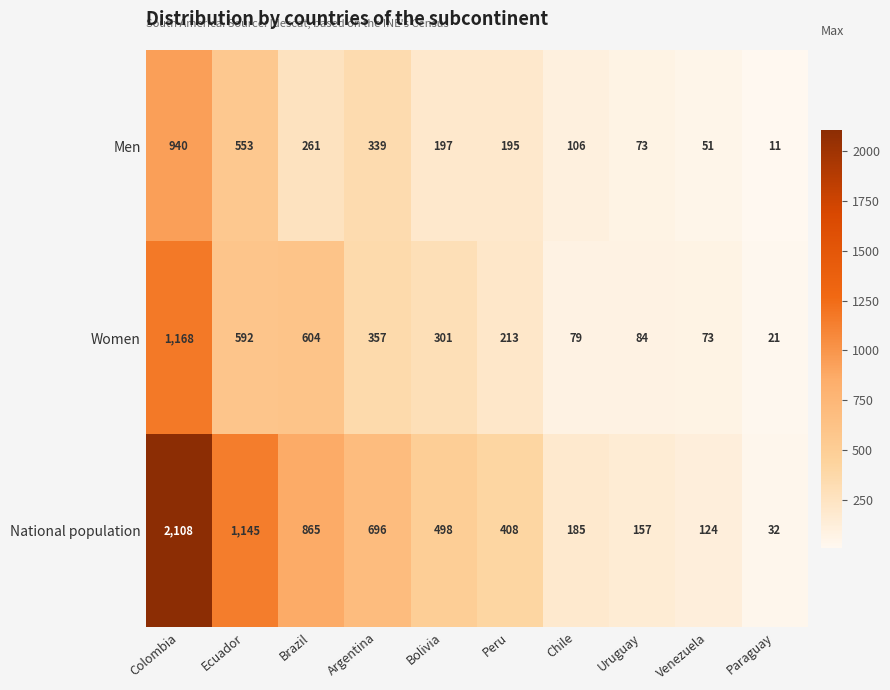

Which series has the largest total across all categories?

National population